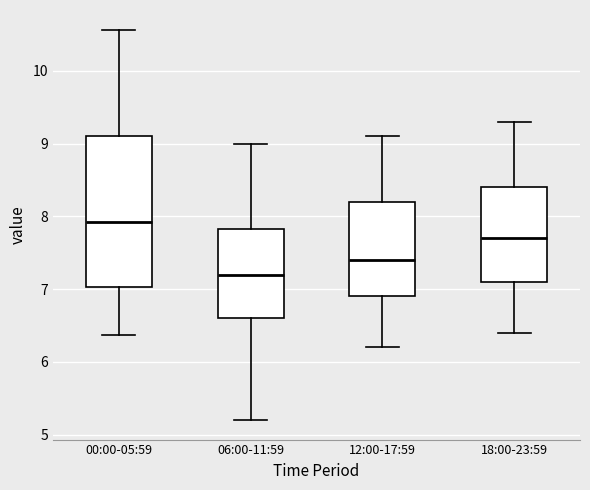

Where does the lower whisker of the box for 18:00-23:59 end on the y-axis? The values are not printed on the chart, so give them approximately, as read against the axis.

6.4